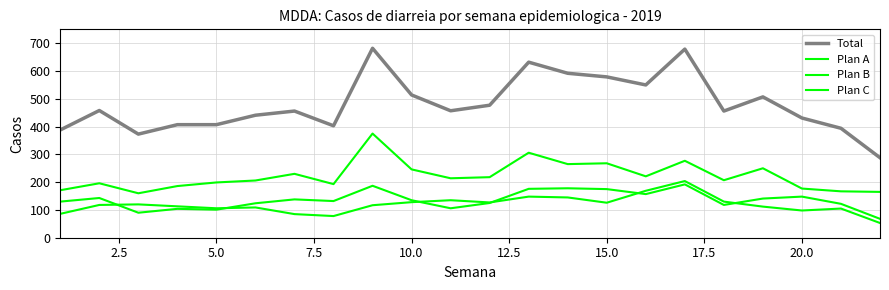

List the series in order of their peak value, highest first.

Total, Plan A, Plan C, Plan B